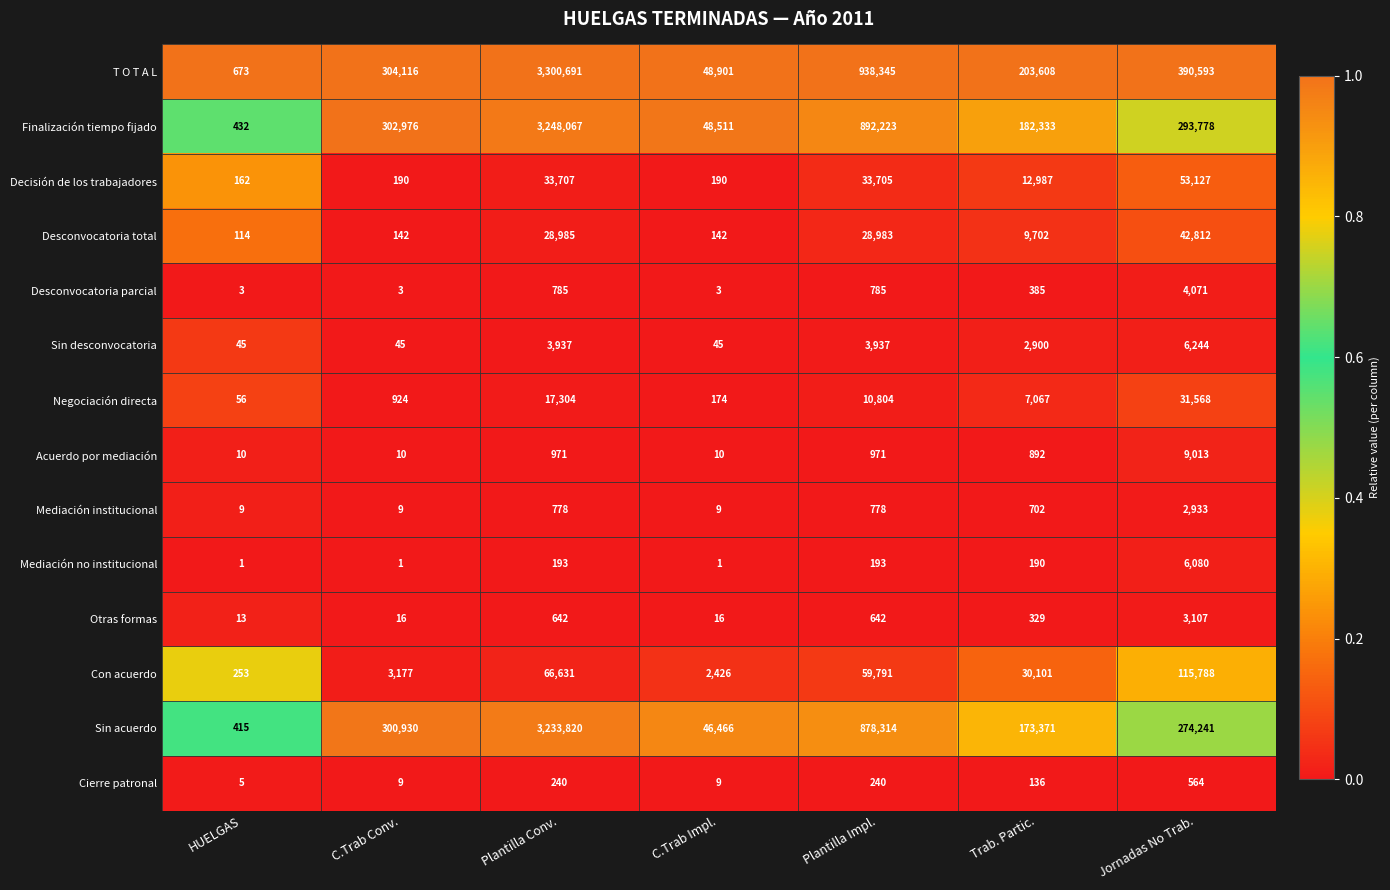

Which series has the largest total across all categories?

T O T A L